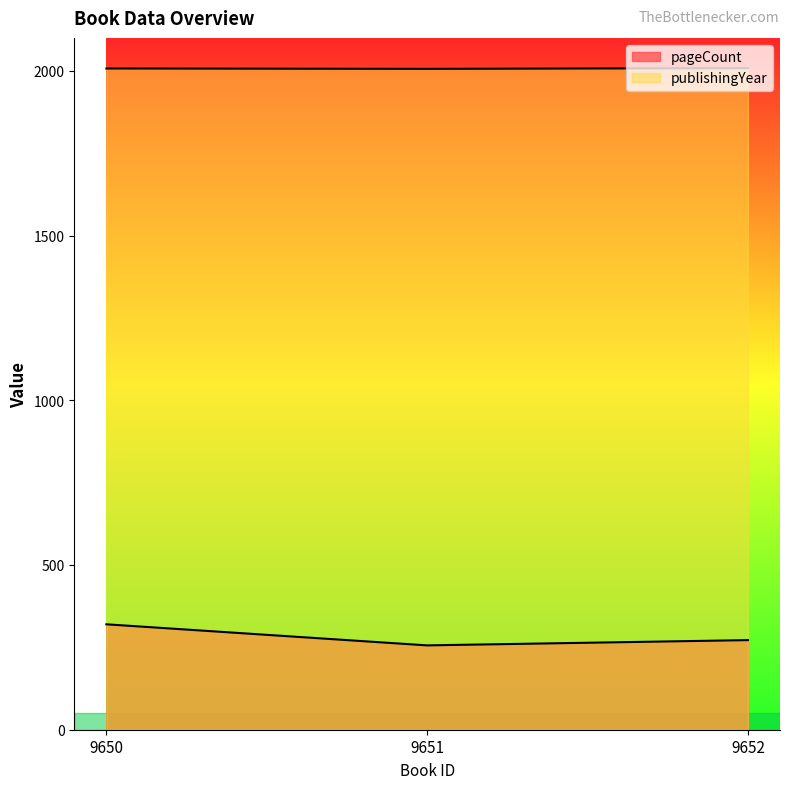

Which series has the largest total across all categories?

publishingYear